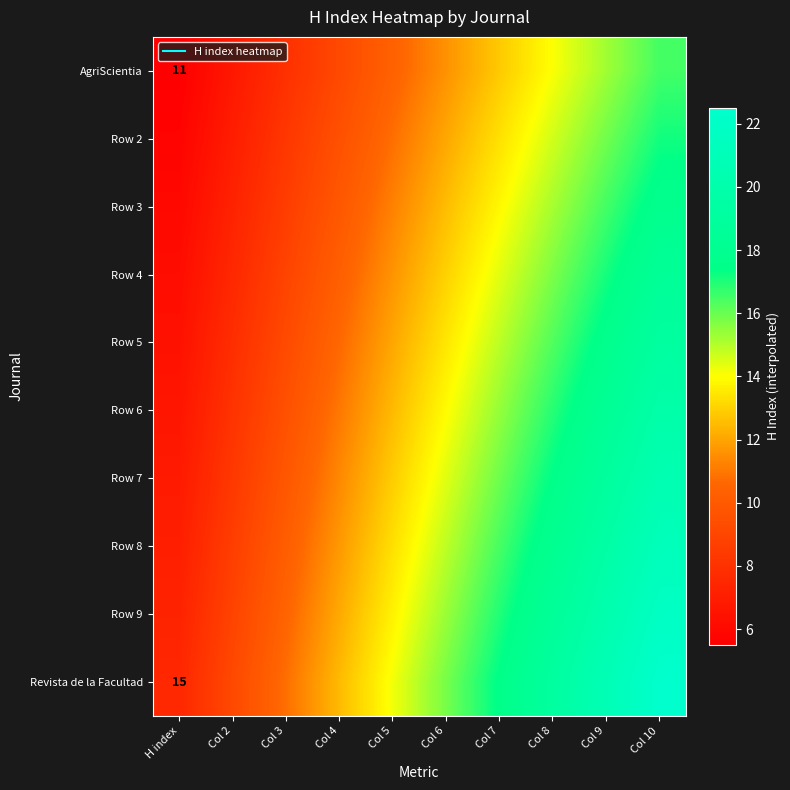

How many series are shown in this chart?

10